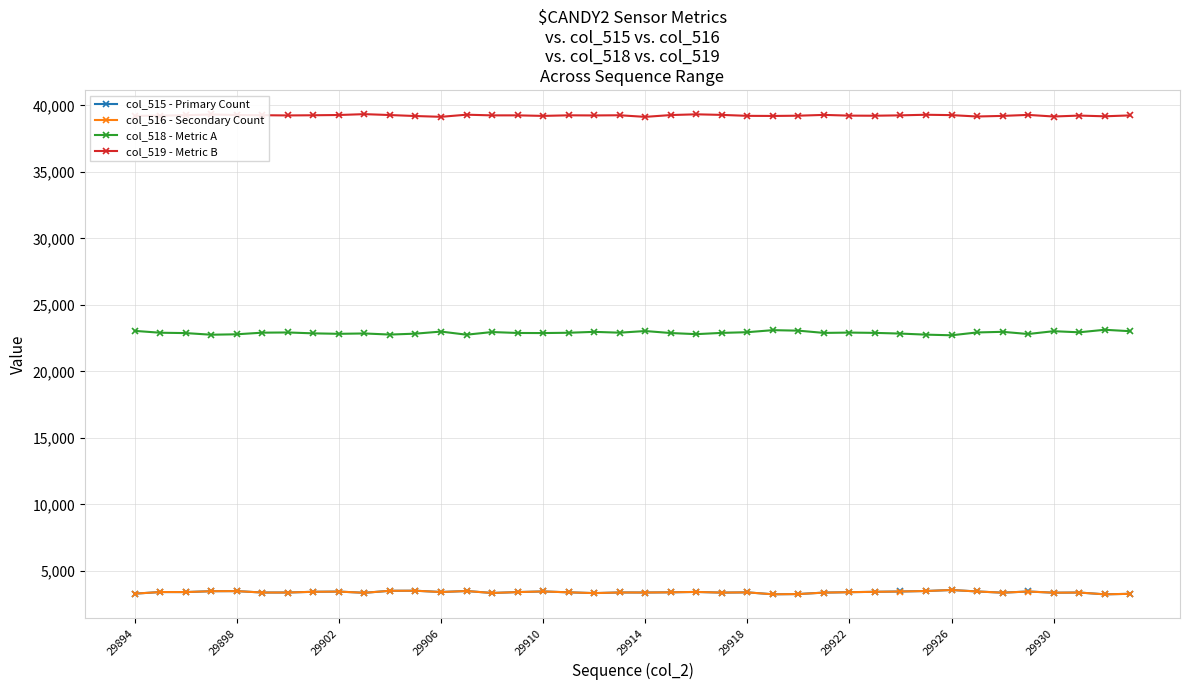

True or false: col_519 - Metric B and col_515 - Primary Count cross at least once.

False